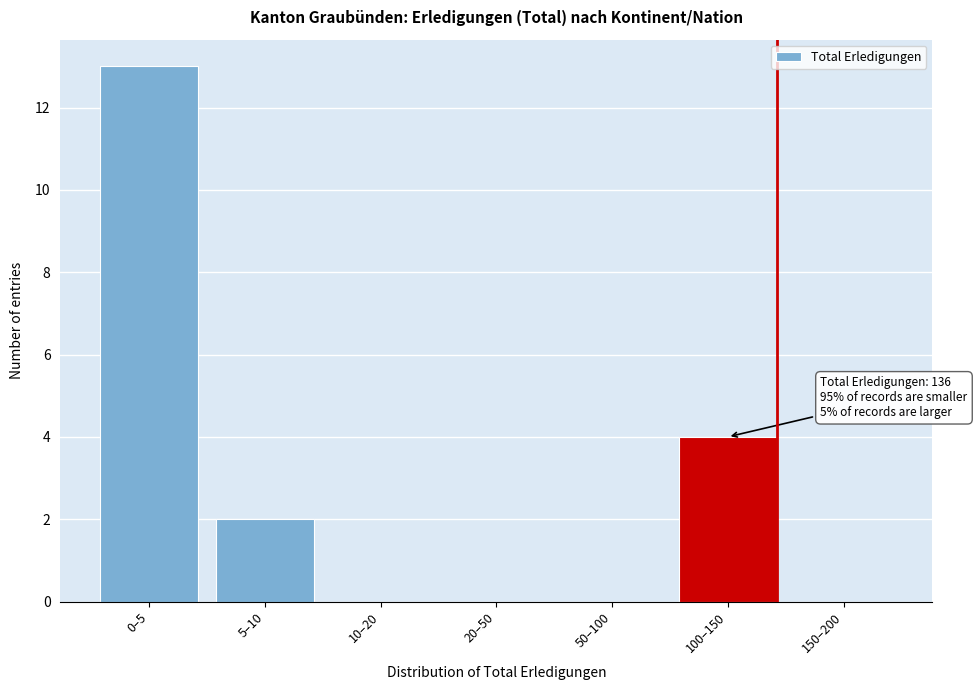

Reading left to right, extract all data points from this chart.

0–5=13	5–10=2	10–20=0	20–50=0	50–100=0	100–150=4	150–200=0